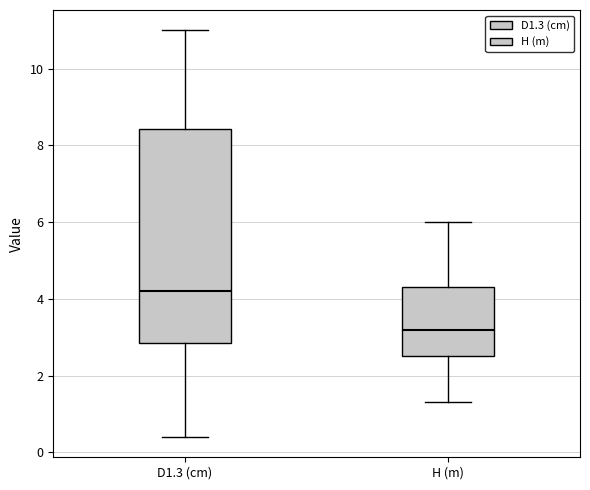

Reading left to right, read every box against the y-axis: the position of its median line, the range the box covers, and the ends of its whiskers. The values are not printed on the chart, so give them approximately, as read against the axis.

D1.3 (cm): median 4.2, box 2.8 to 8.4, whiskers 0.4 to 11.0
H (m): median 3.2, box 2.6 to 4.4, whiskers 1.4 to 6.0